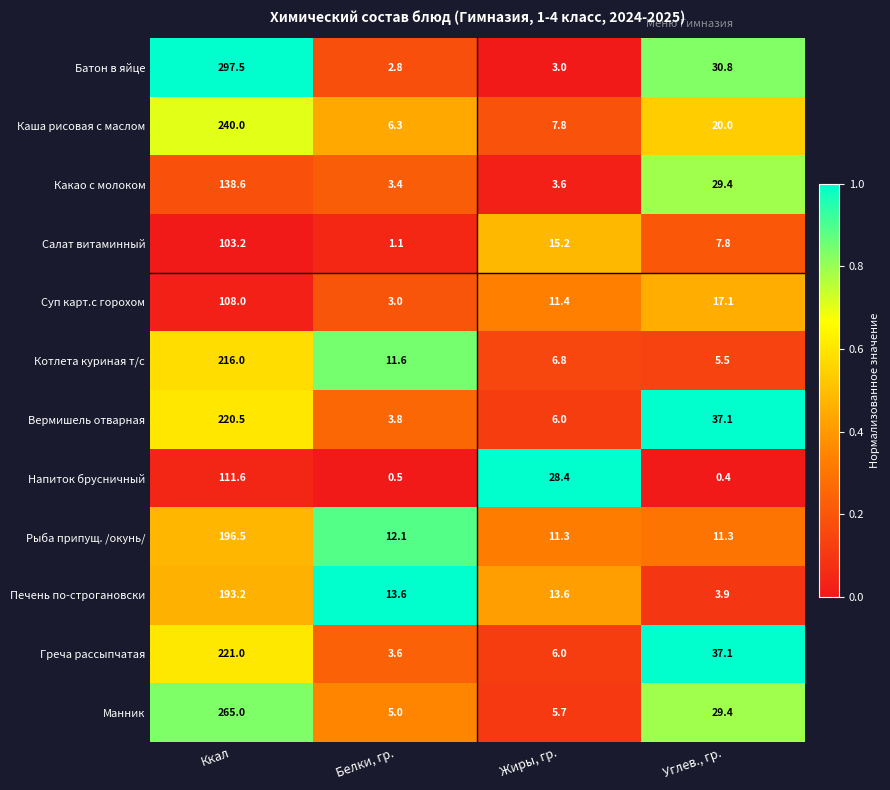

How many distinct data groups are displayed?

12